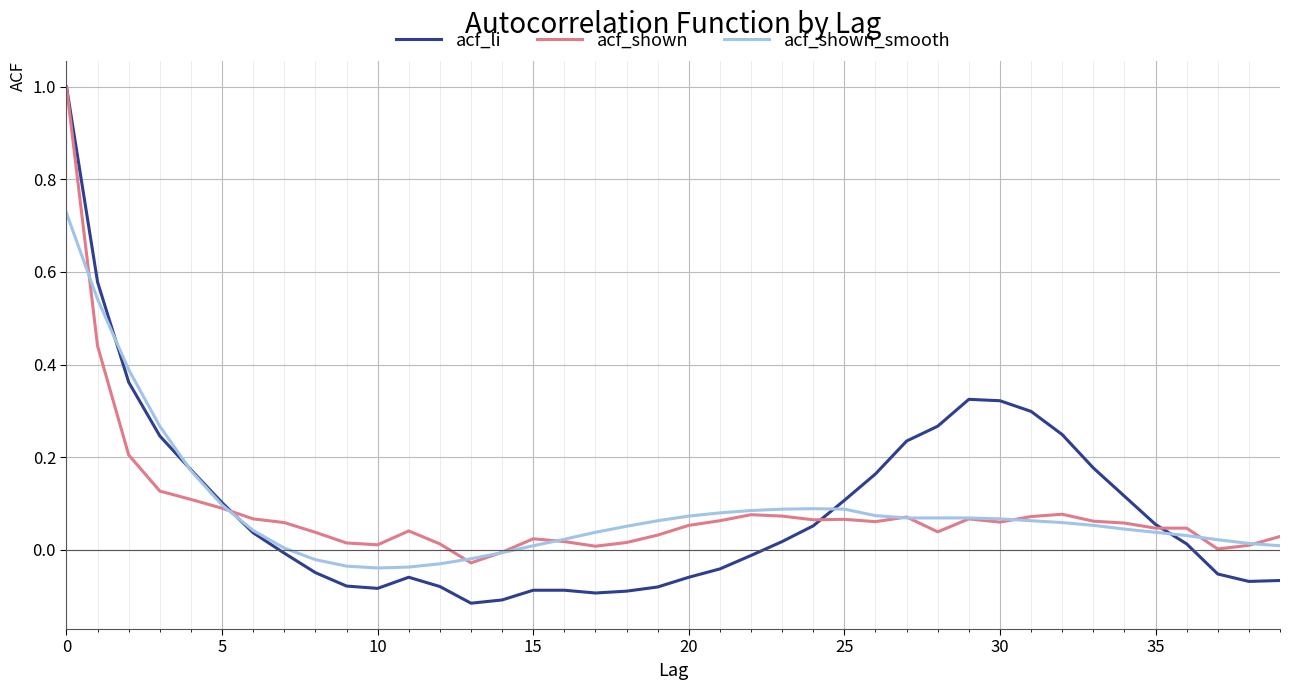

What is the highest value of the acf_shown series?

1.0